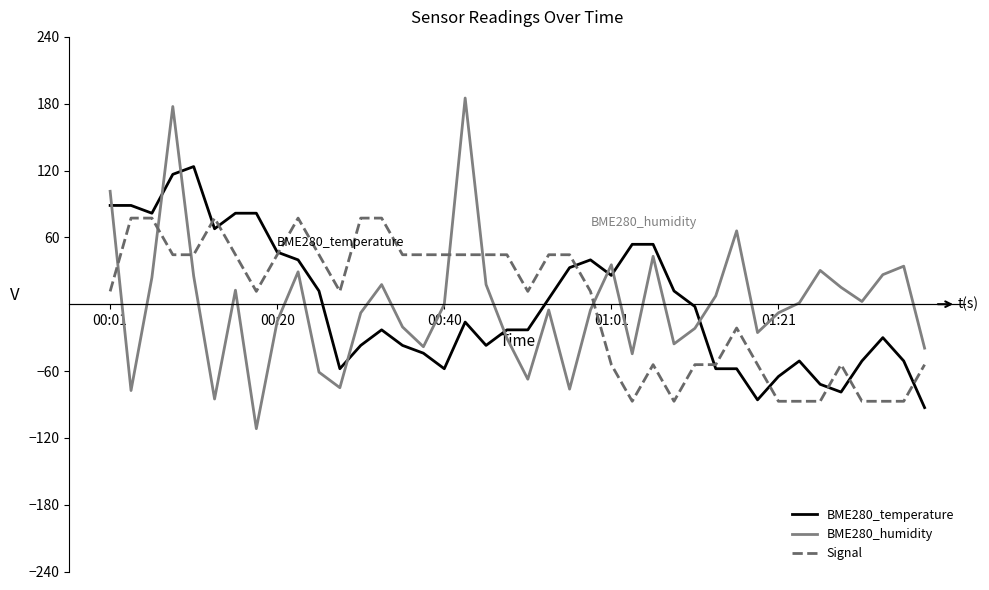

What is the lowest value of the Signal series?

-87.2